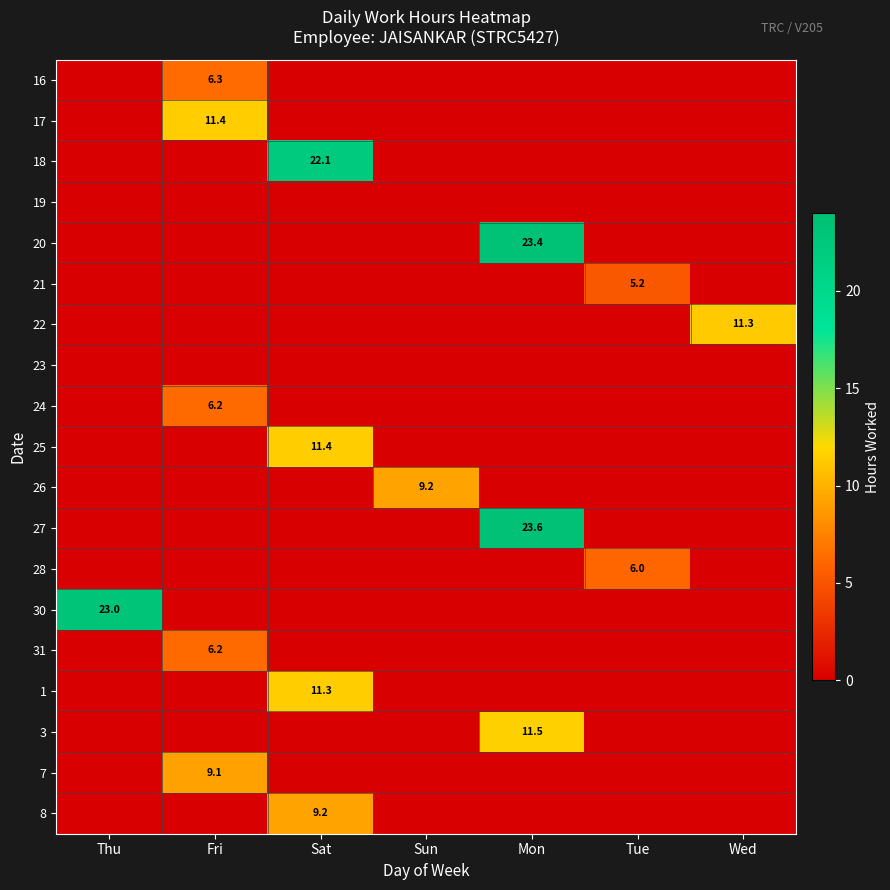

Is it true that 21 equals 5.2 at Tue?

True